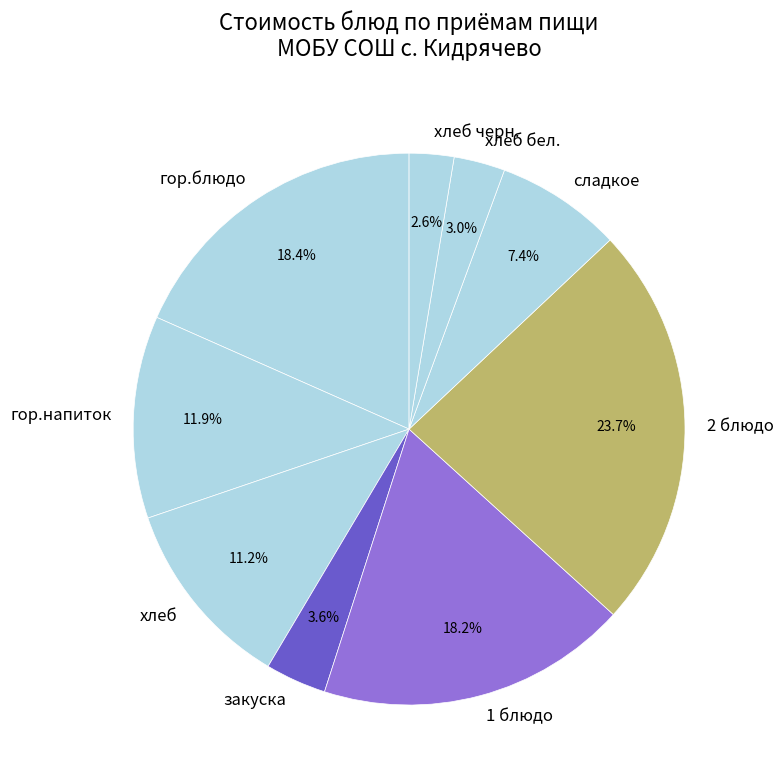

To the nearest percent, what percentage of the pie is гор.напиток?

12%